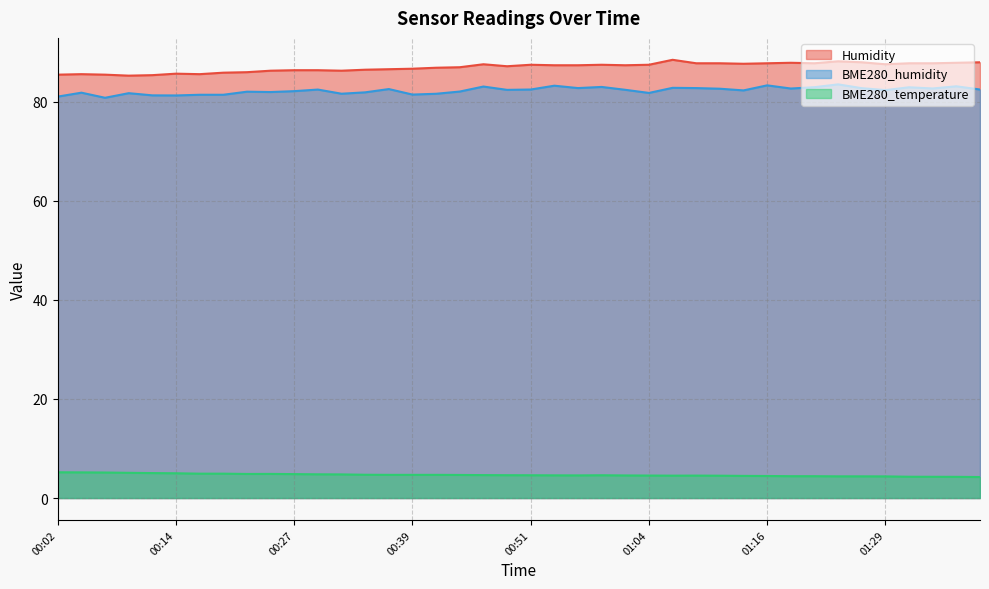

Count the number of categories in the chart.

40